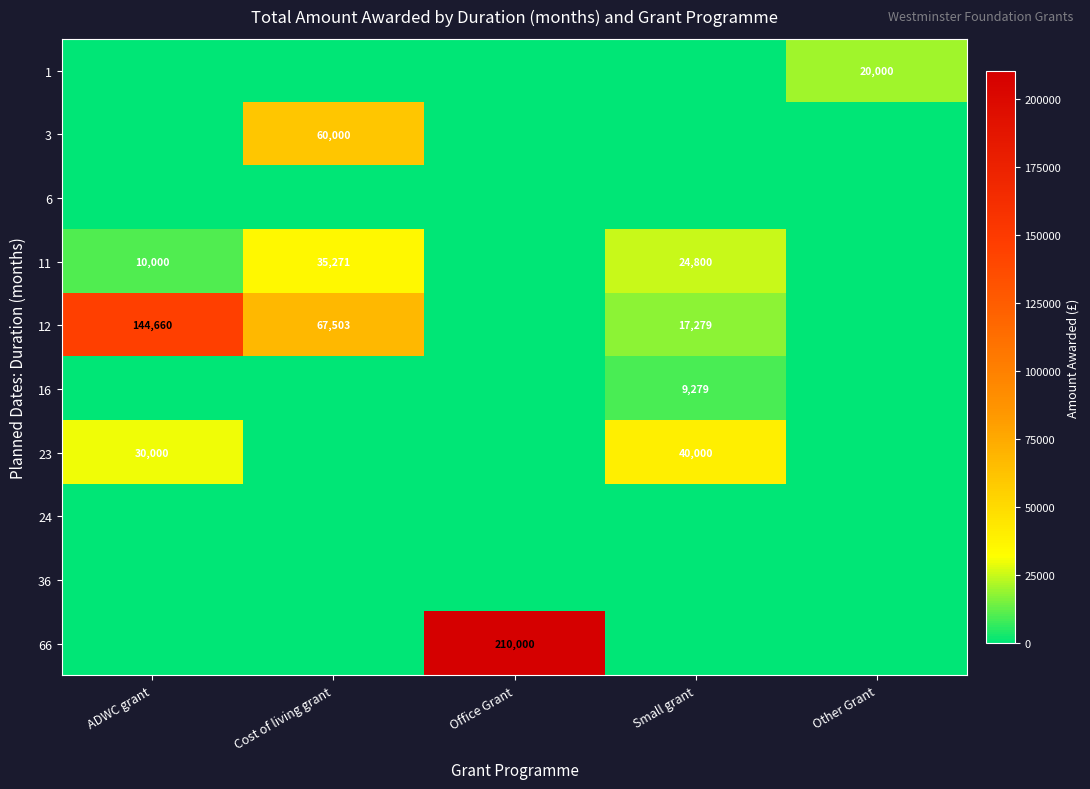

Is it true that 12 equals 28202 at Small grant?

False